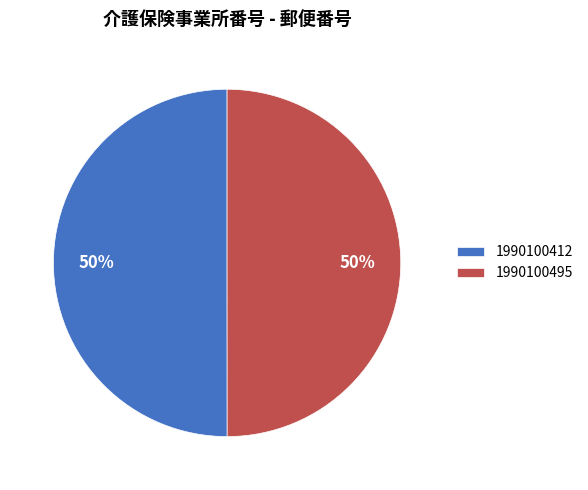

True or false: 1990100495 accounts for 57% of the total.

False